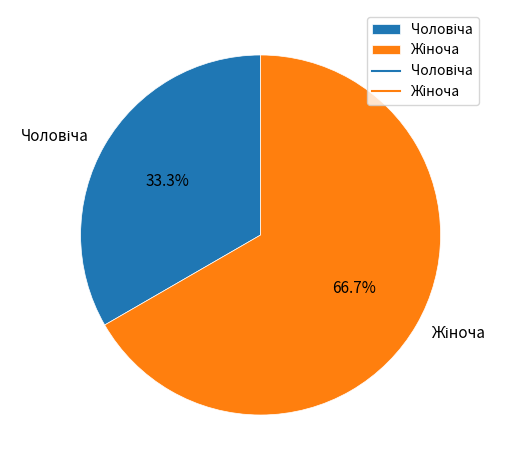

Is there any slice that represents more than half of the pie?

Yes